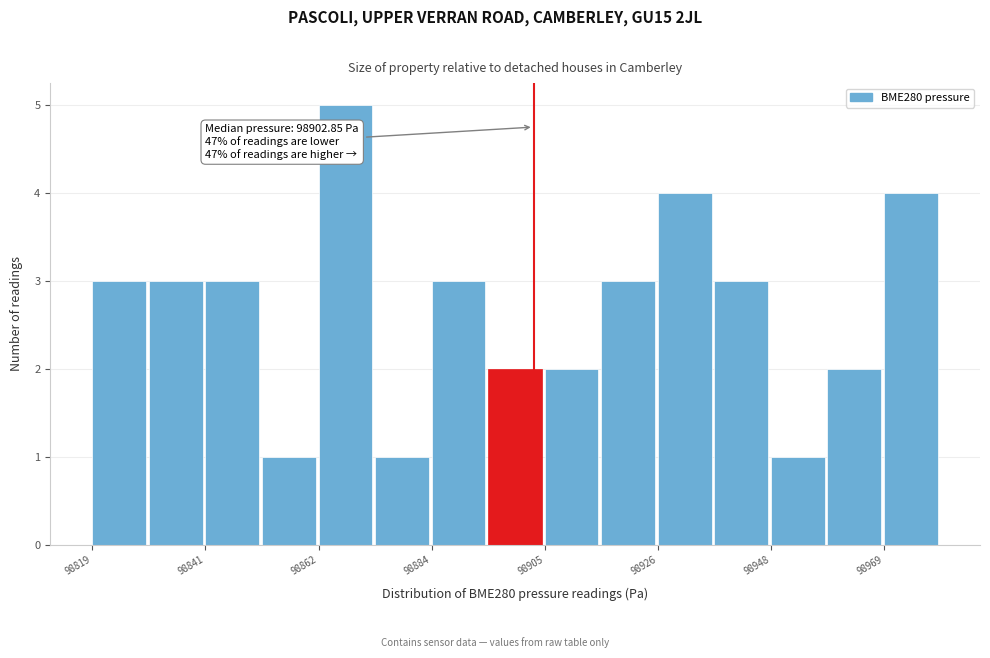

Read against the x-axis, roughly where is the centre of the tallest bar?

98865